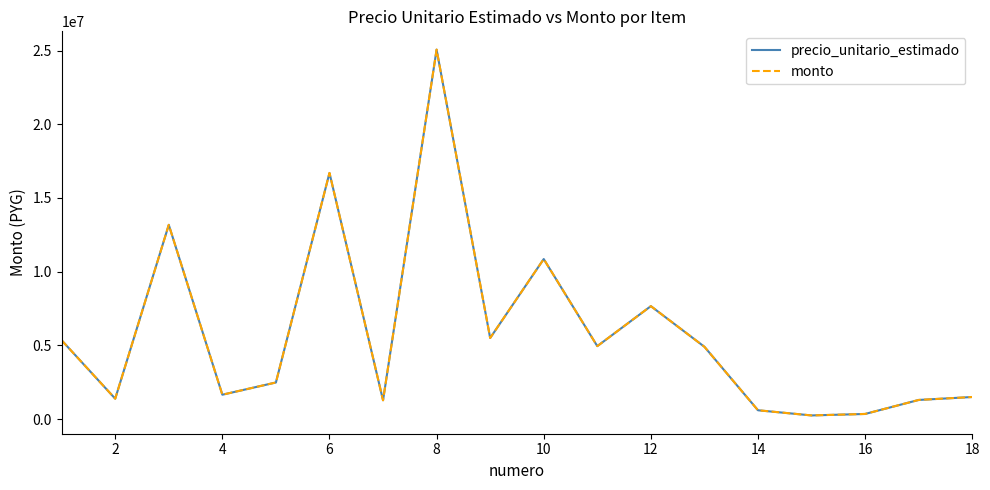

True or false: precio_unitario_estimado and monto intersect in this chart.

False